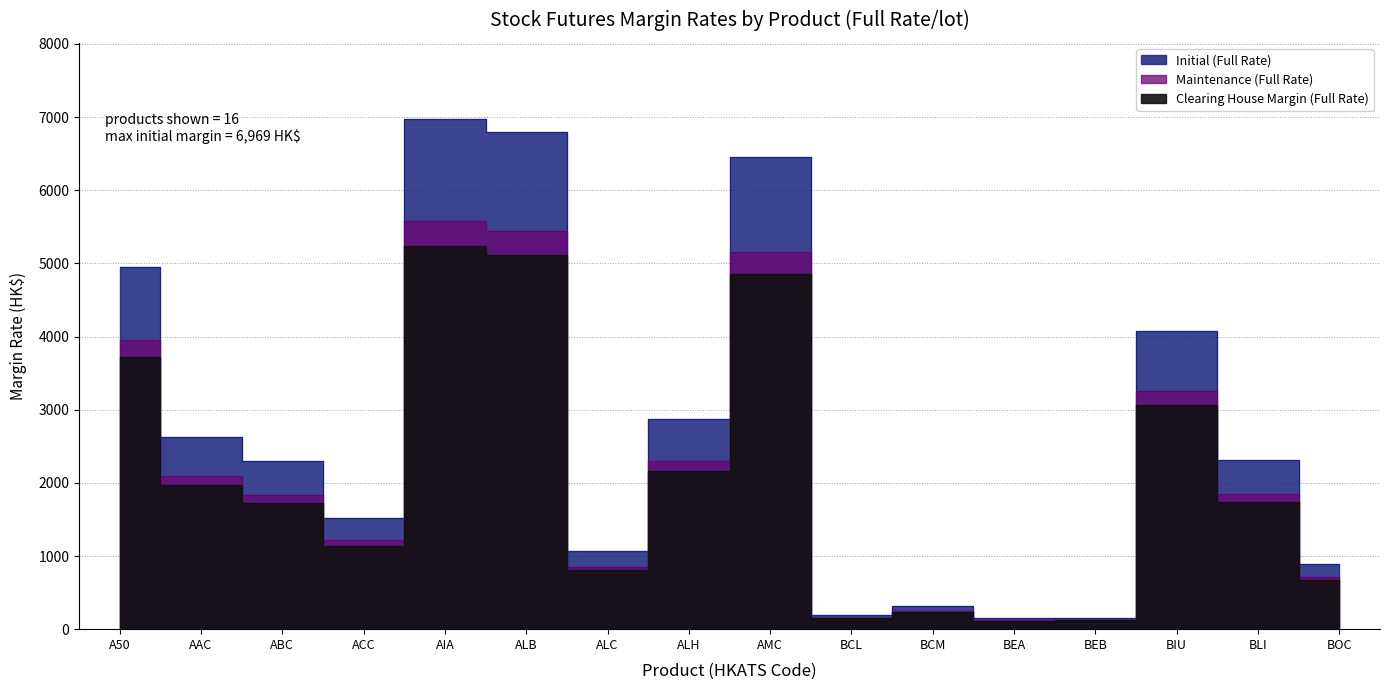

The value of Initial (Full Rate) at BIU is 1599. True or false?

False